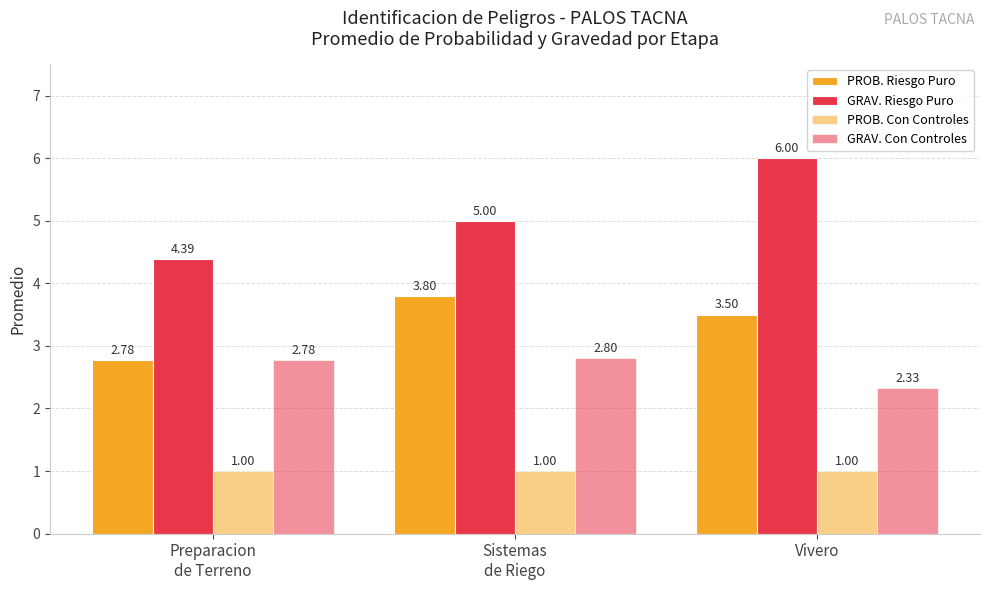

What is the sum of all GRAV. Riesgo Puro values?

15.4